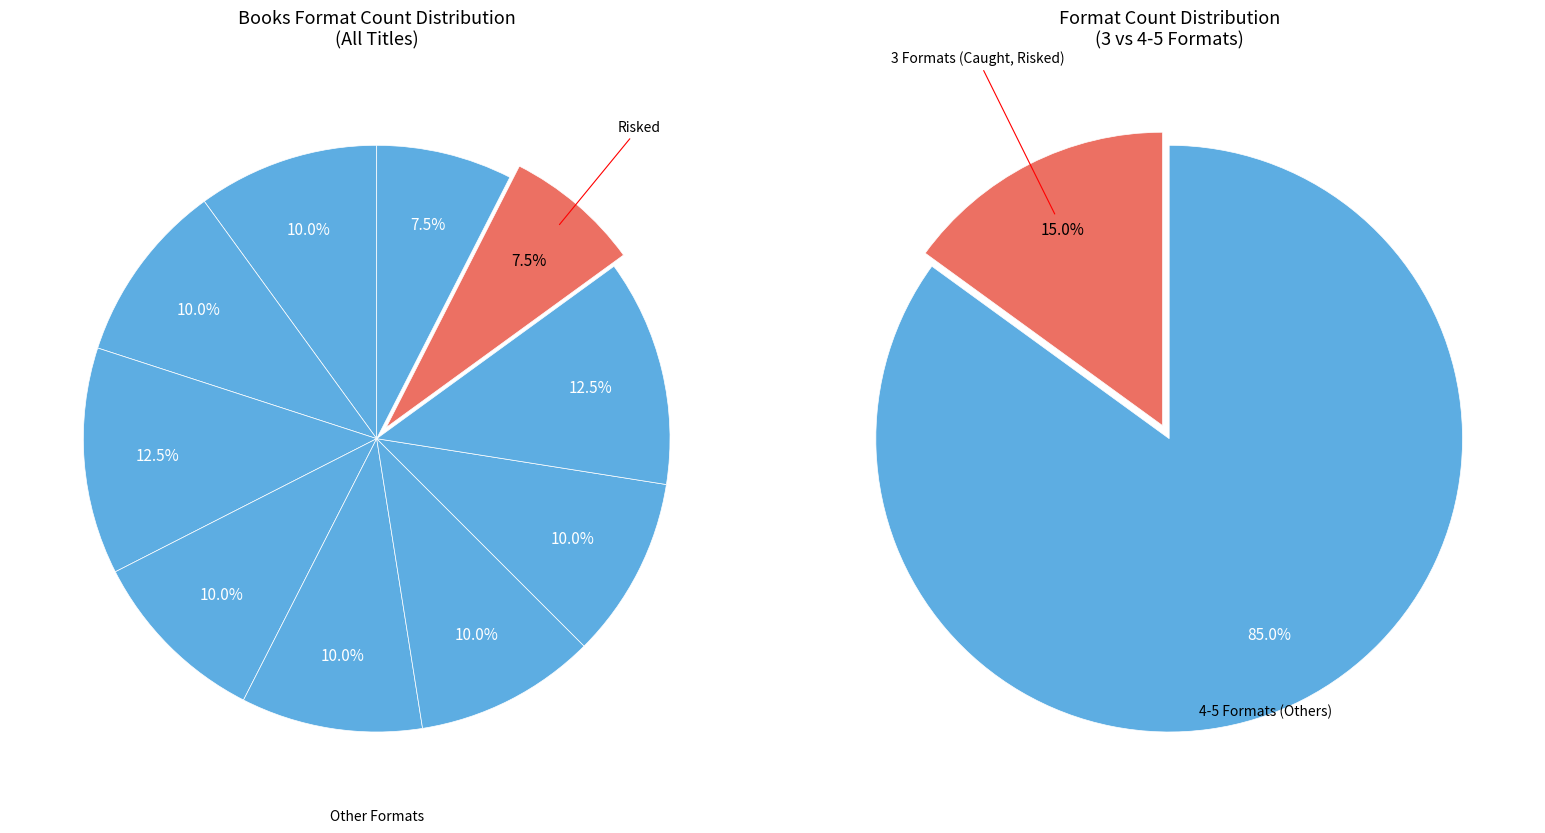

True or false: Caught accounts for 8% of the total.

True